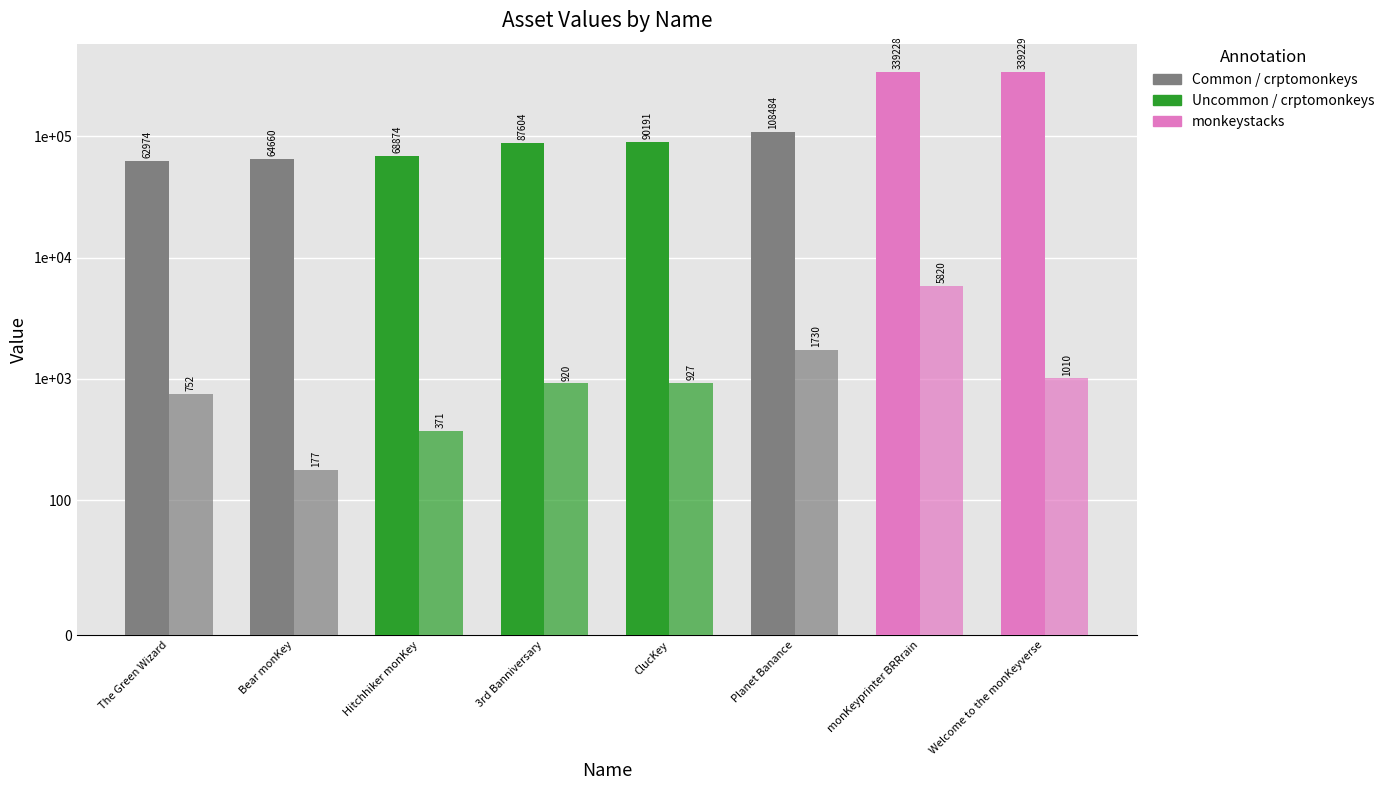

Rank the series at Planet Banance from highest to lowest value.

template_id, mint